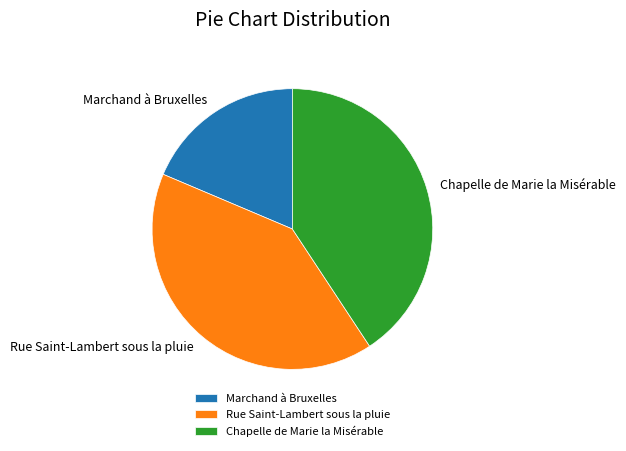

Count the number of slices in the pie.

3